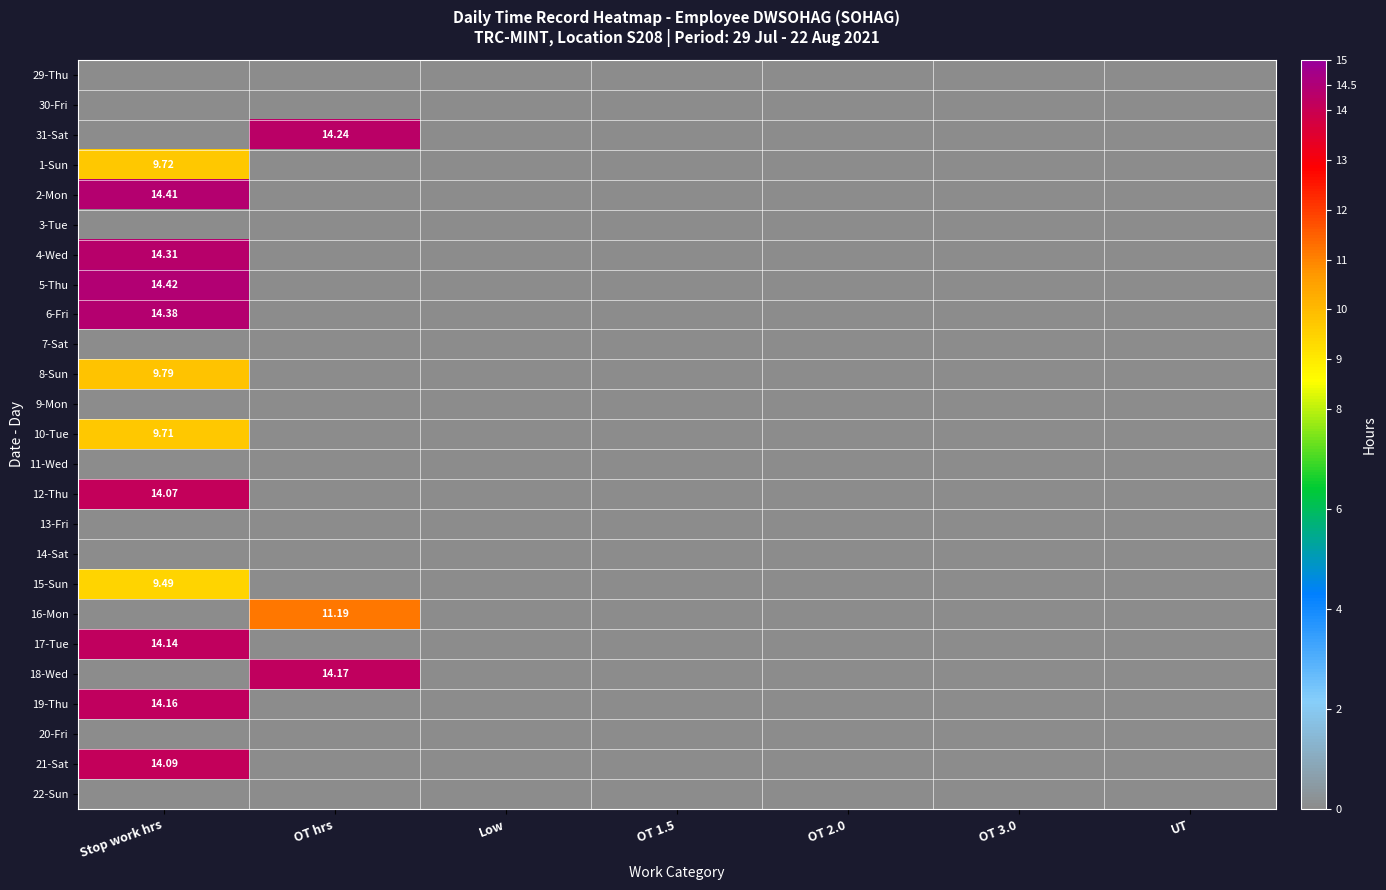

Count the number of categories in the chart.

7